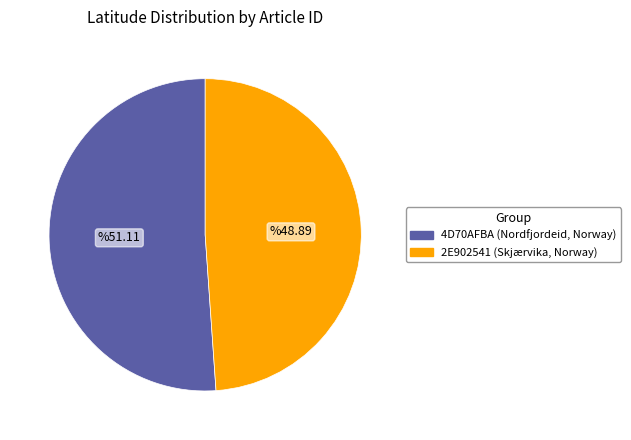

Approximately how many times larger is the value at 4D70AFBA (Nordfjordeid, Norway) compared to 2E902541 (Skjærvika, Norway)?

1.0